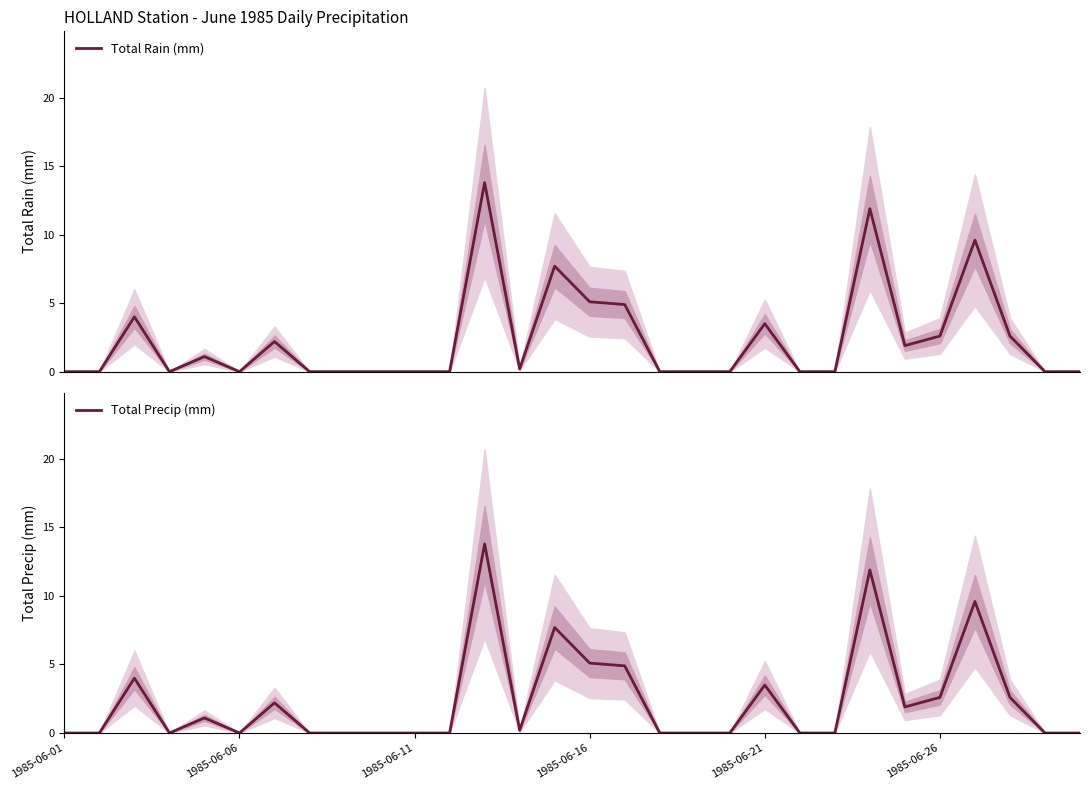

What is the total value across all series at 26?

19.2